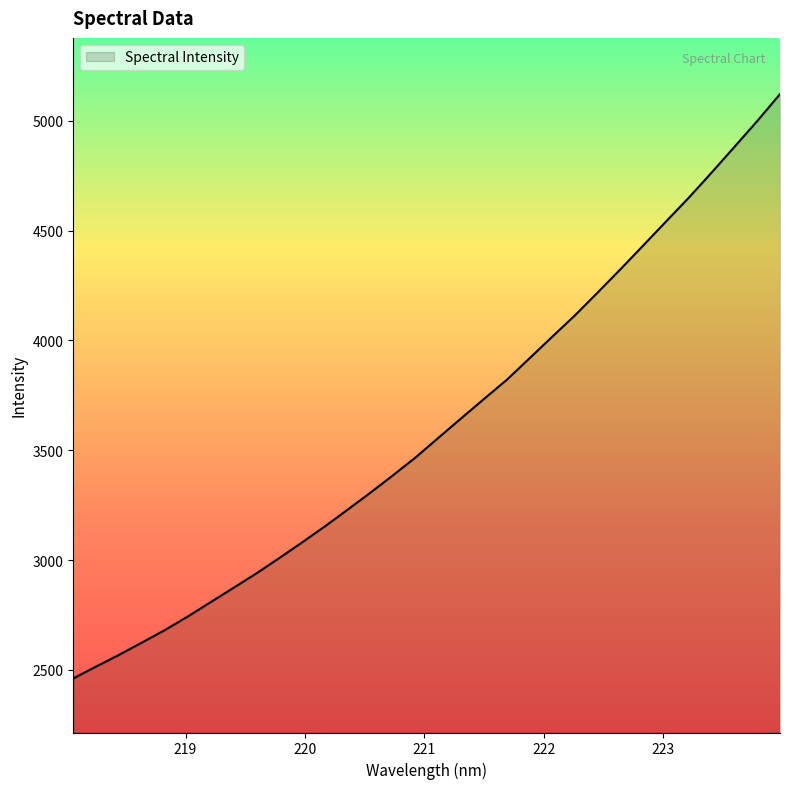

What is the smallest value displayed?

2460.5